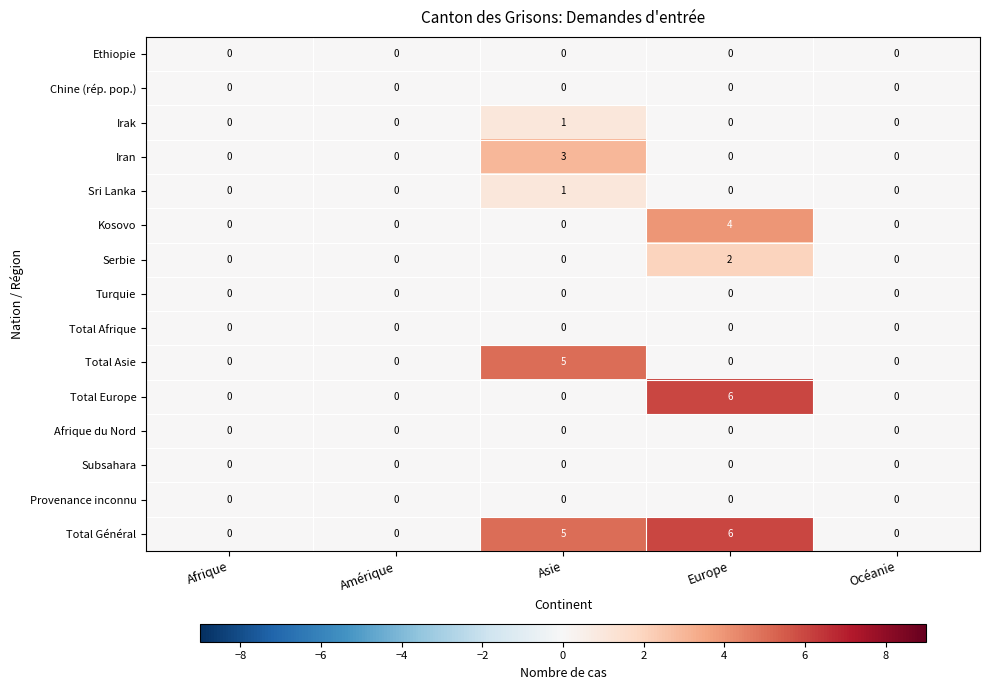

At which category is the sum across all series the highest?

Europe